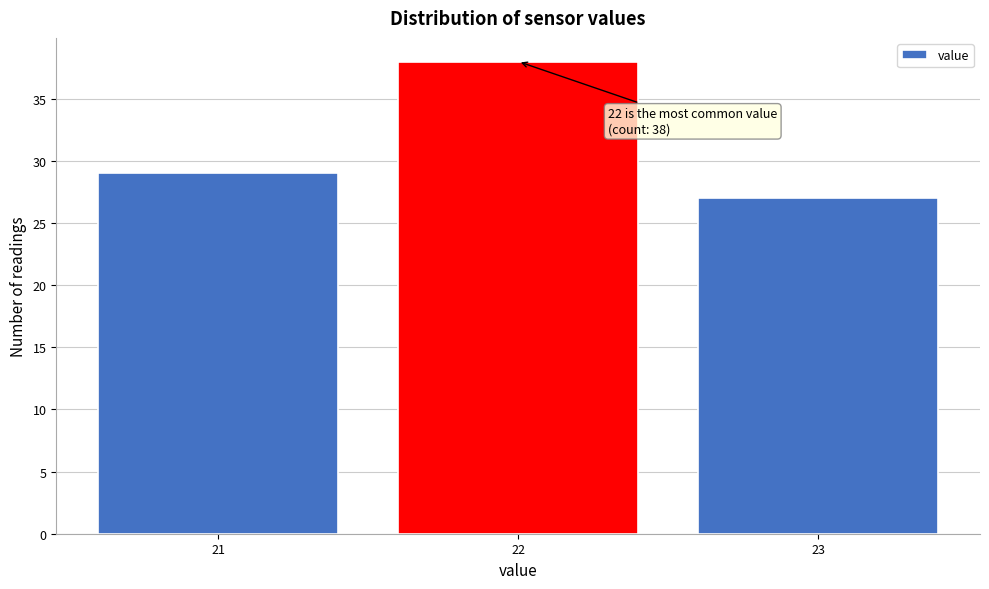

Which range on the x-axis has the tallest bar?

21.5 to 22.5